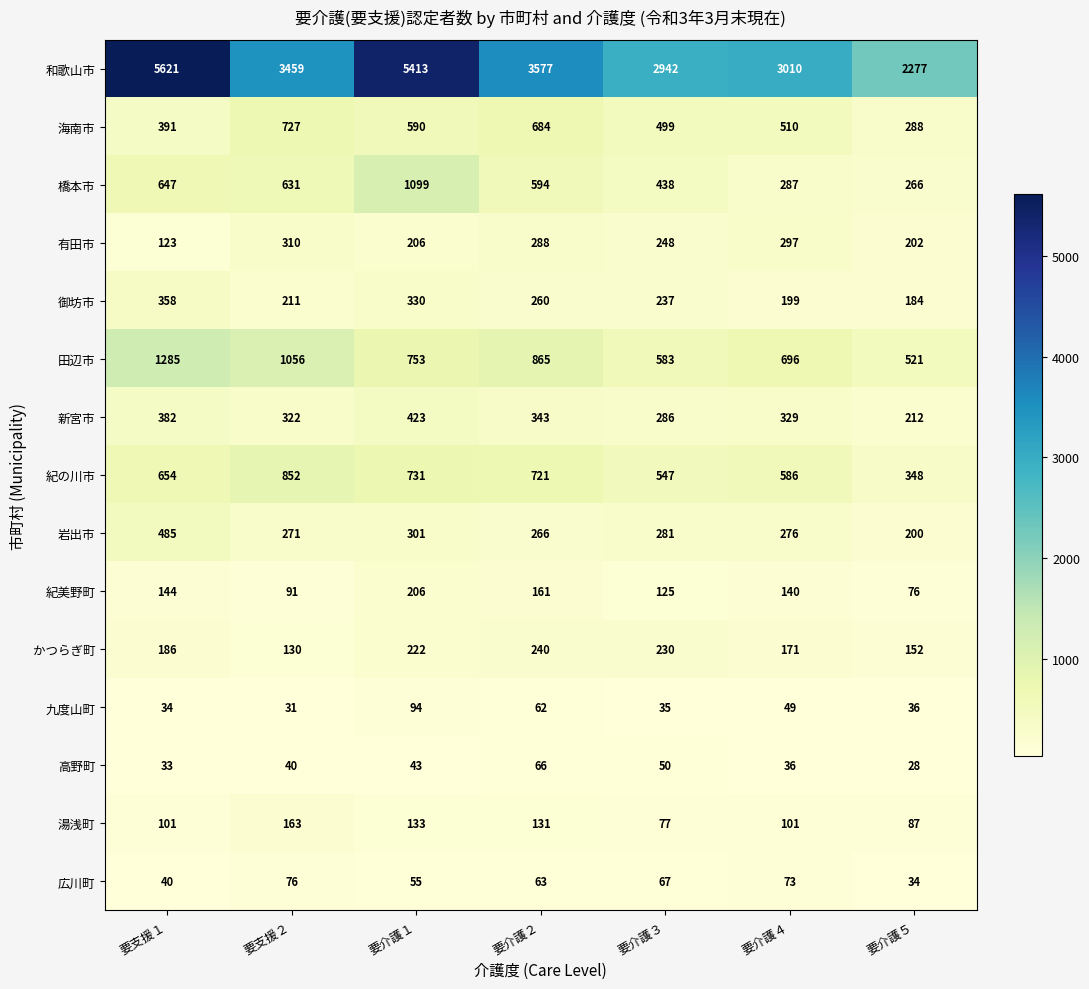

What is the sum of all 橋本市 values?

3962